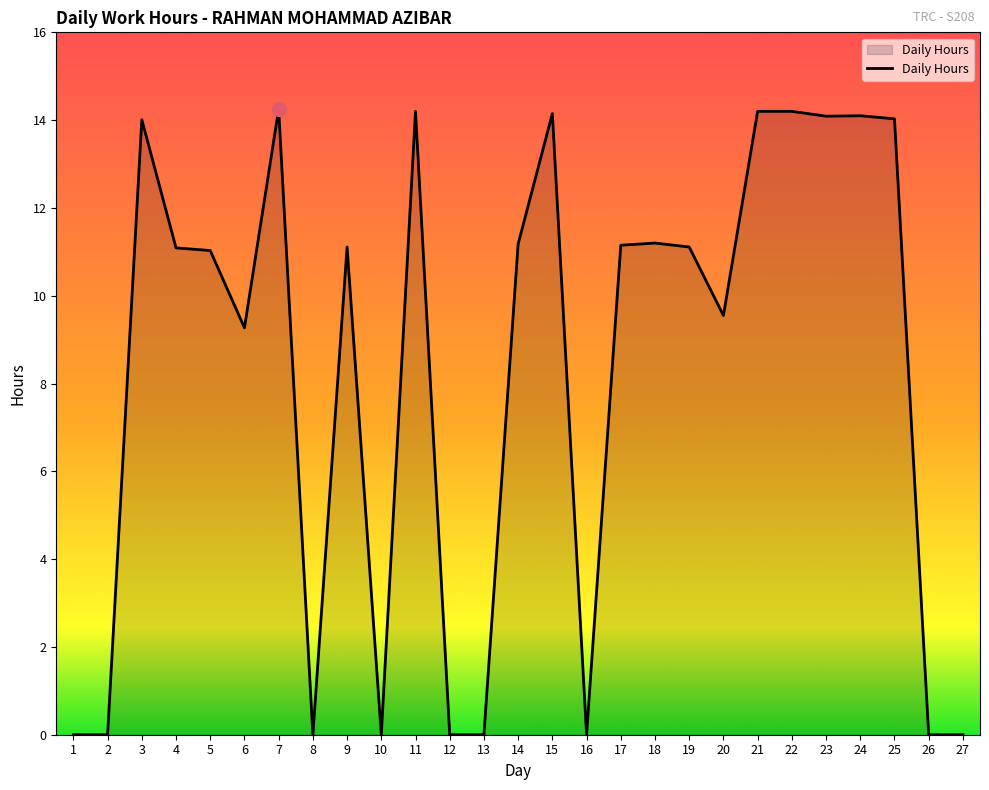

Is it true that the value at 25 is 14.0?

True